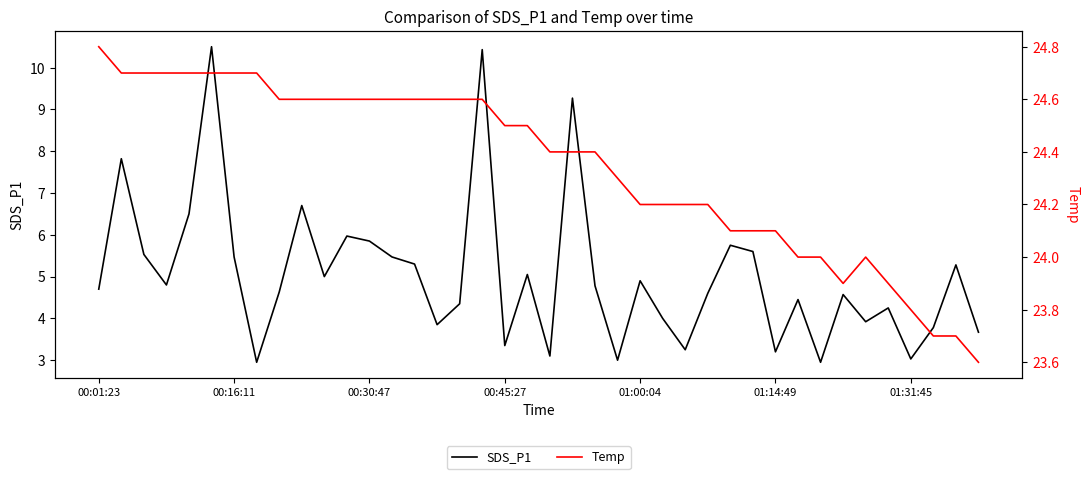

At which category does Temp reach its first local peak?

34